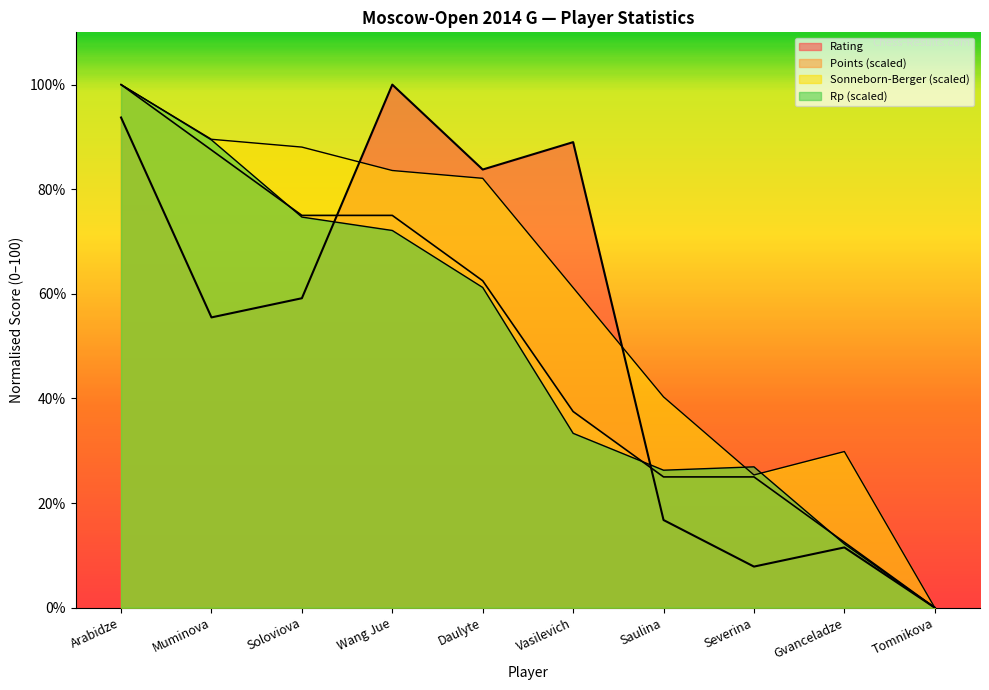

What is the spread (max minus min) of values at Arabidze?

6.3